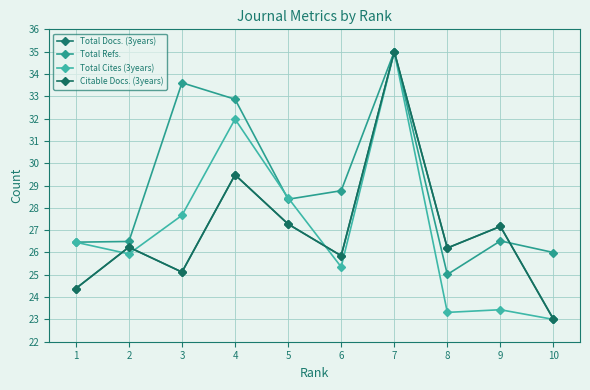

How many data points does each series have?

10